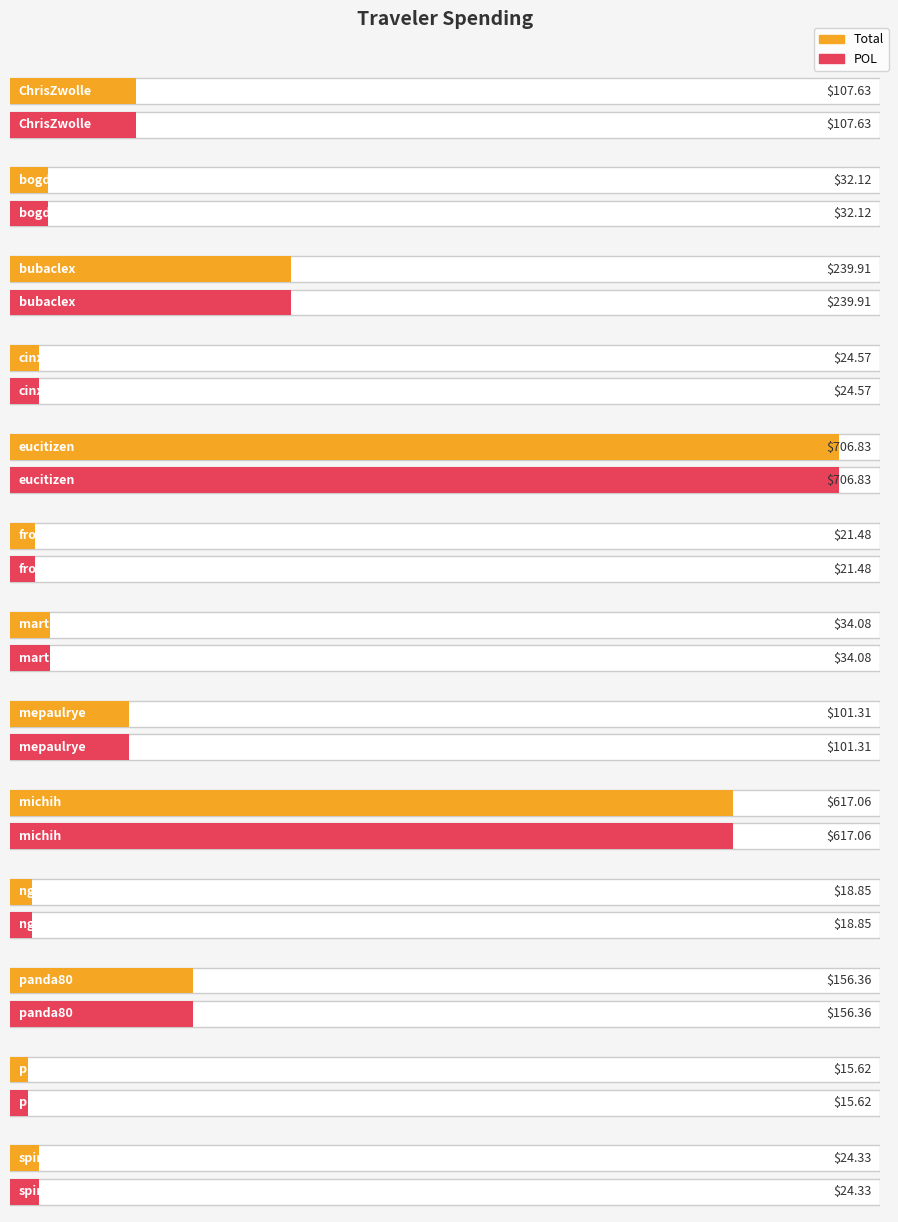

At which category is the sum across all series the highest?

eucitizen